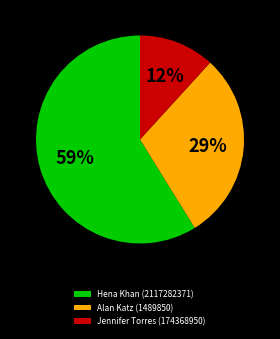

True or false: Hena Khan (2117282371) accounts for 51% of the total.

False